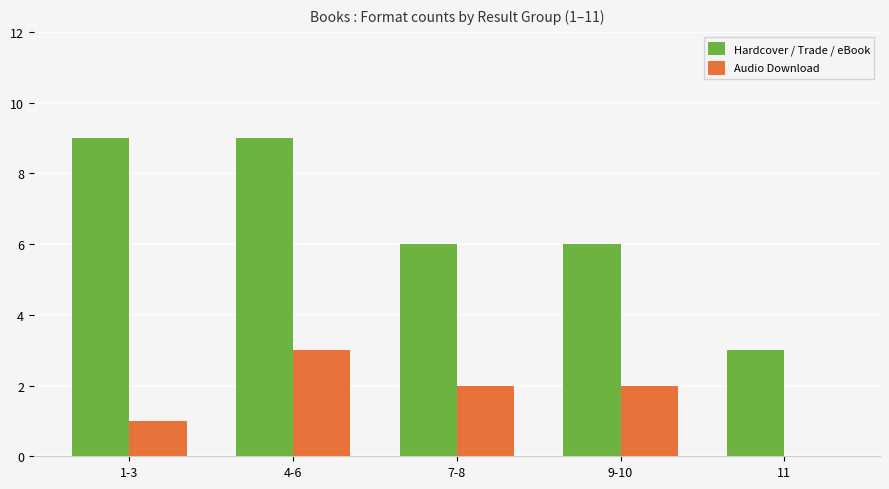

How many groups of bars are there?

5